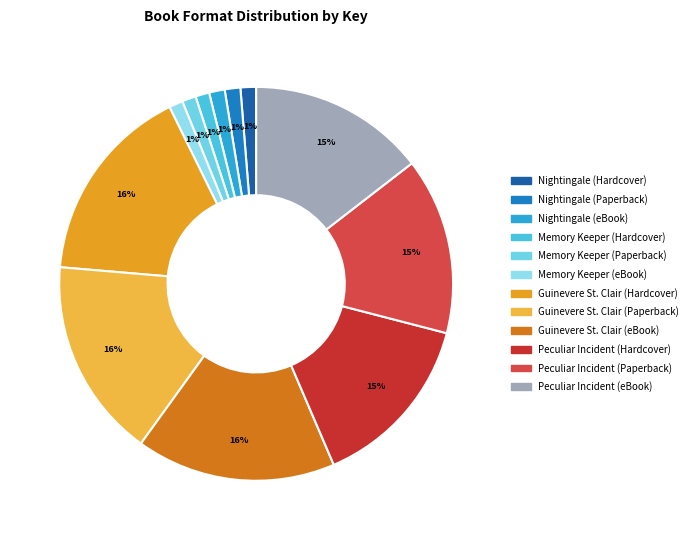

Which category has the biggest portion of the pie?

Guinevere St. Clair (Hardcover)